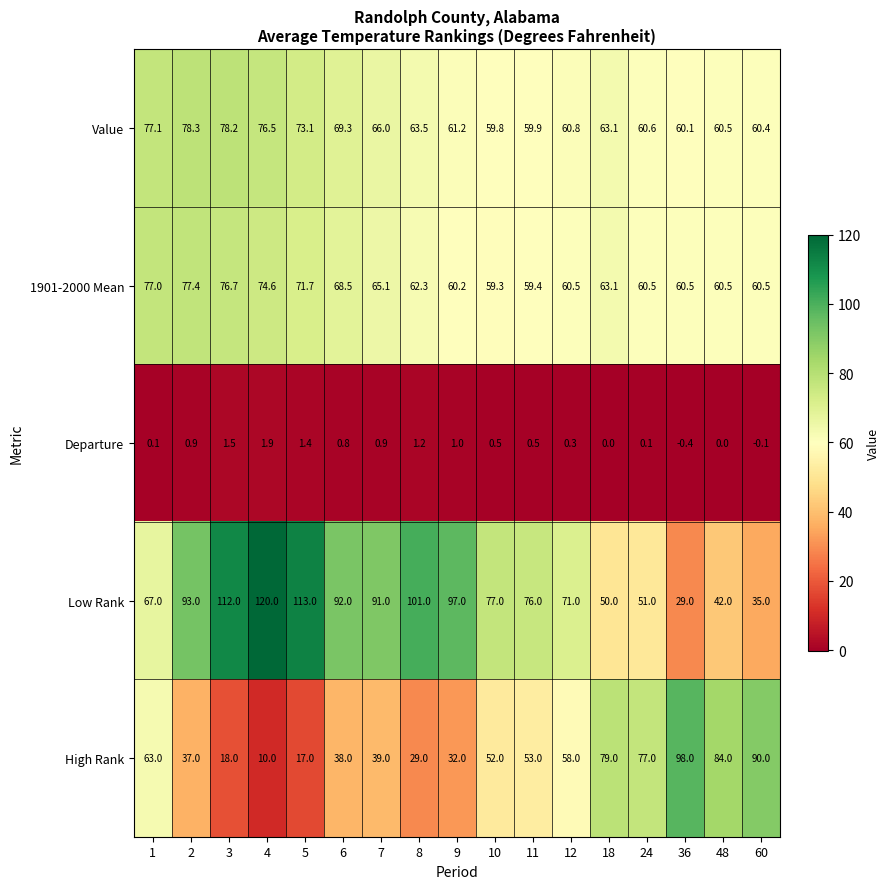

The 1901-2000 Mean series shows 77.4 at 2. True or false?

True